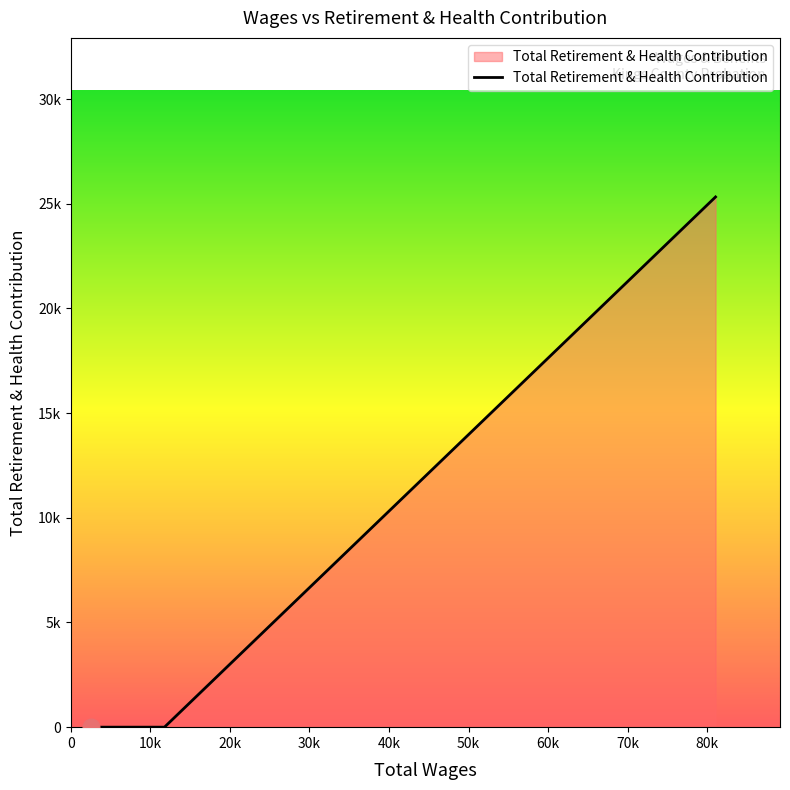

Does the chart display data point markers on the line(s)?

No